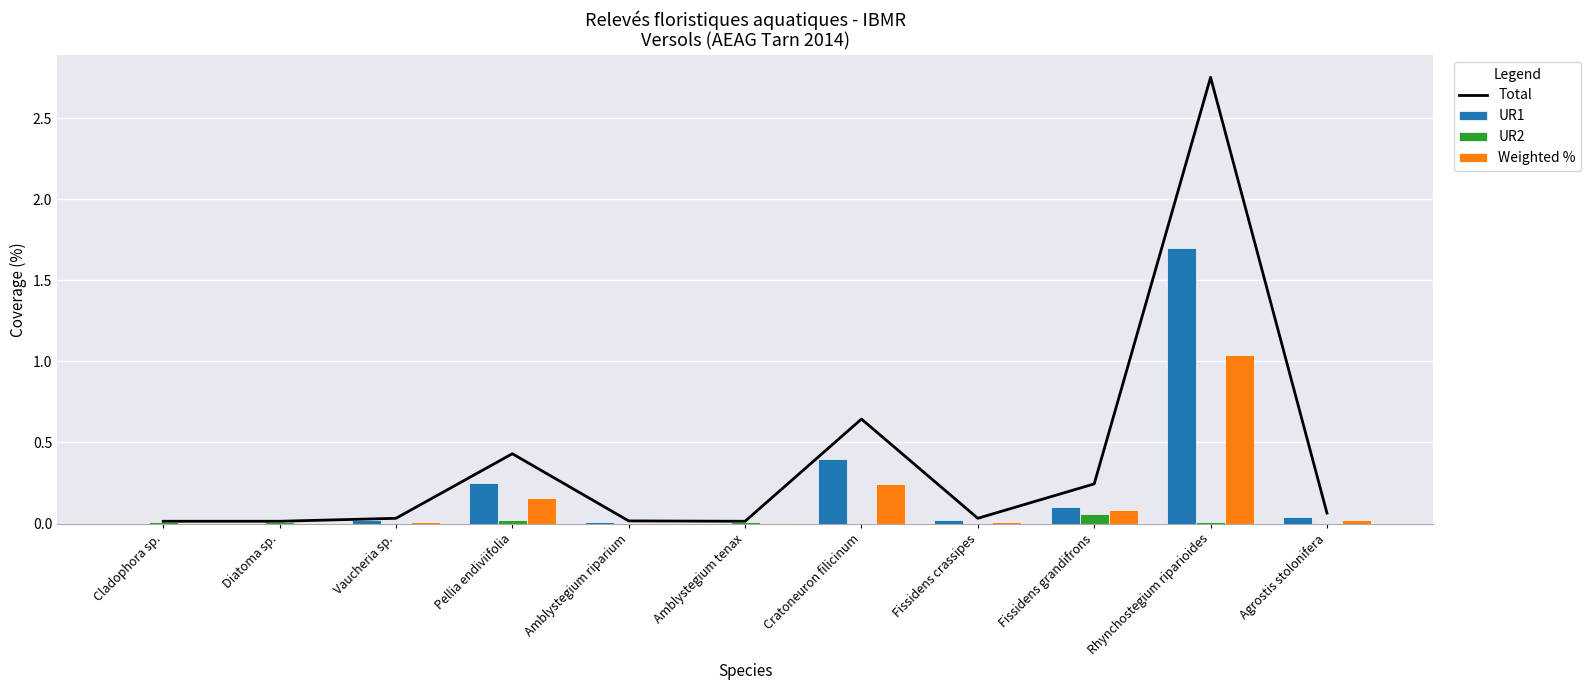

Which series has the largest total across all categories?

Total